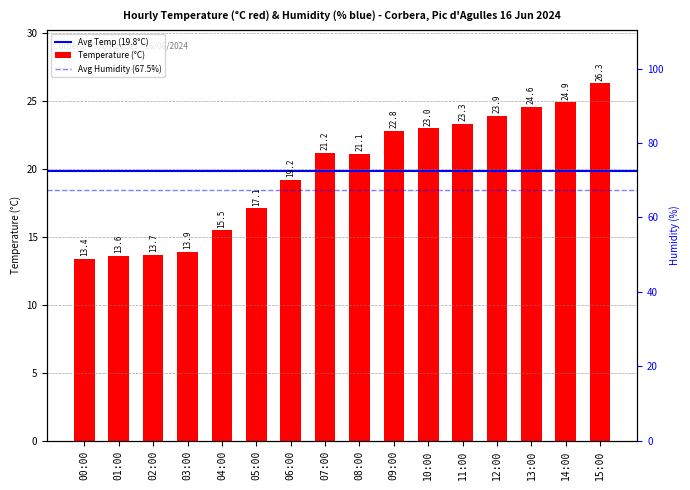

Is it true that the value at 15:00 is 39.3?

False